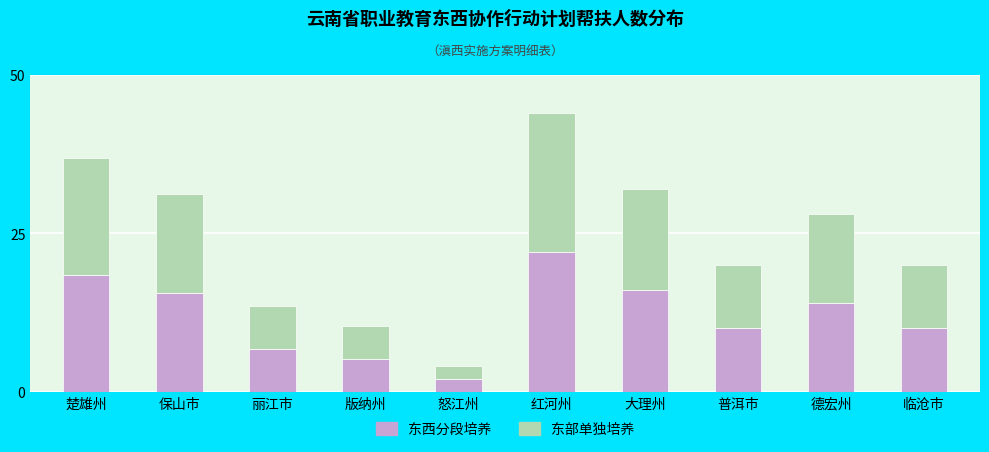

Reading left to right, what are the values for 东西分段培养?

楚雄州=18.4	保山市=15.6	丽江市=6.8	版纳州=5.2	怒江州=2.0	红河州=22.0	大理州=16.0	普洱市=10.0	德宏州=14.0	临沧市=10.0